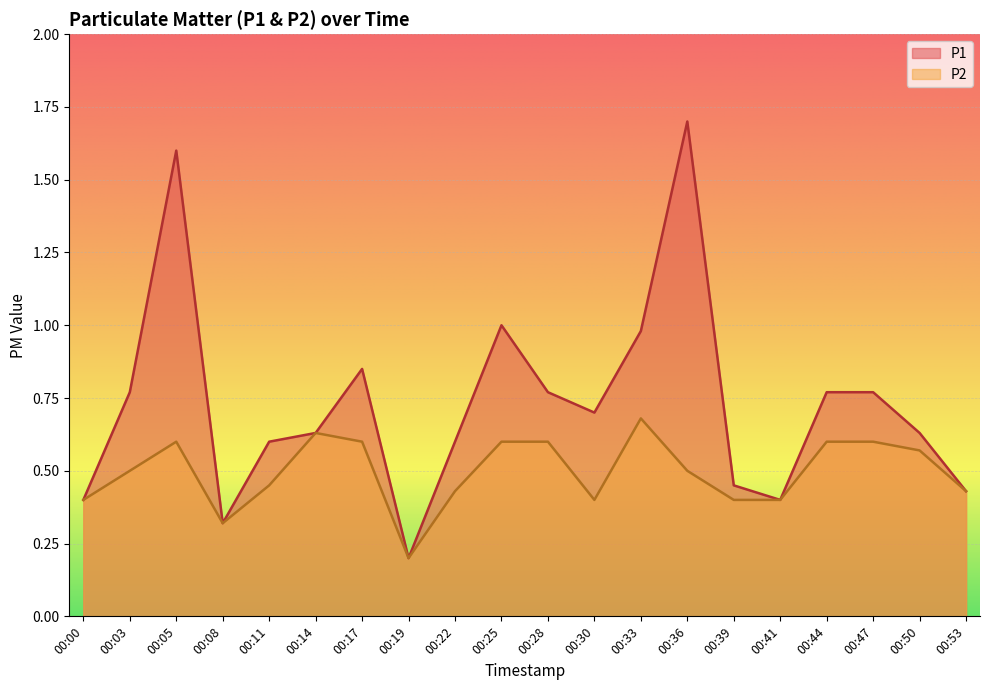

Where is P2 nearest to the value 0?

00:19